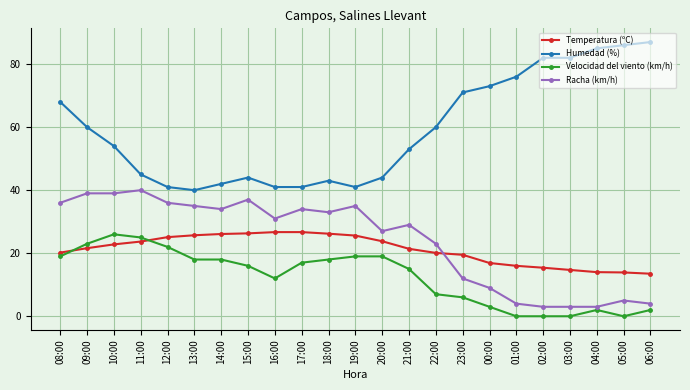

What is the sum of the Temperatura (ºC) values at 05:00 and 04:00?

27.9